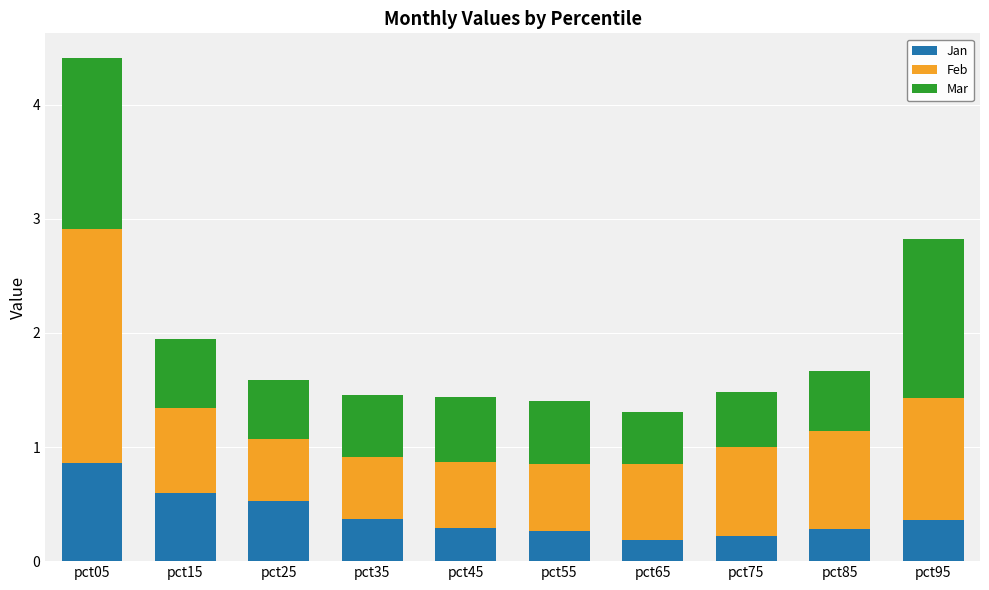

At which category is the sum across all series the highest?

pct05